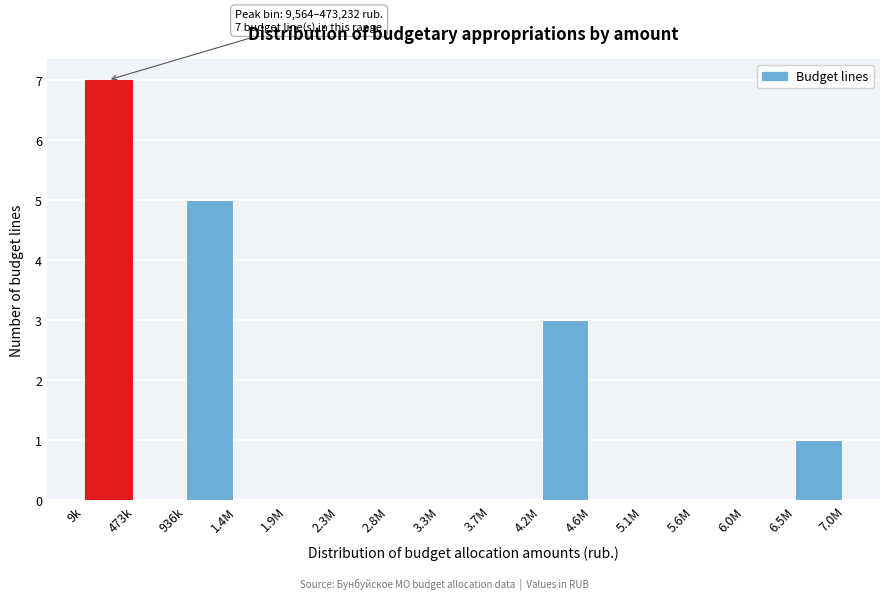

Reading right to left, extract all data points from this chart.

6.5M=1	6.0M=0	5.6M=0	5.1M=0	4.6M=0	4.2M=3	3.7M=0	3.3M=0	2.8M=0	2.3M=0	1.9M=0	1.4M=0	936k=5	473k=0	9k=7